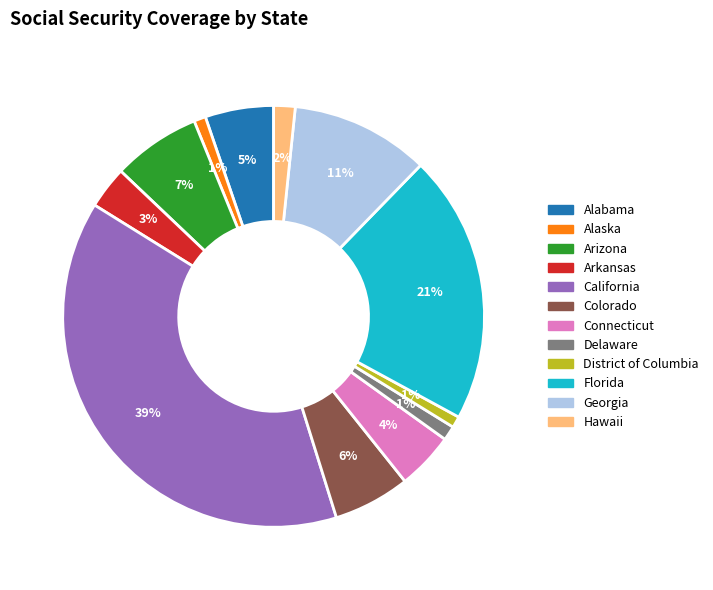

To the nearest percent, what is the difference between the Colorado and Alaska slice percentages?

5%